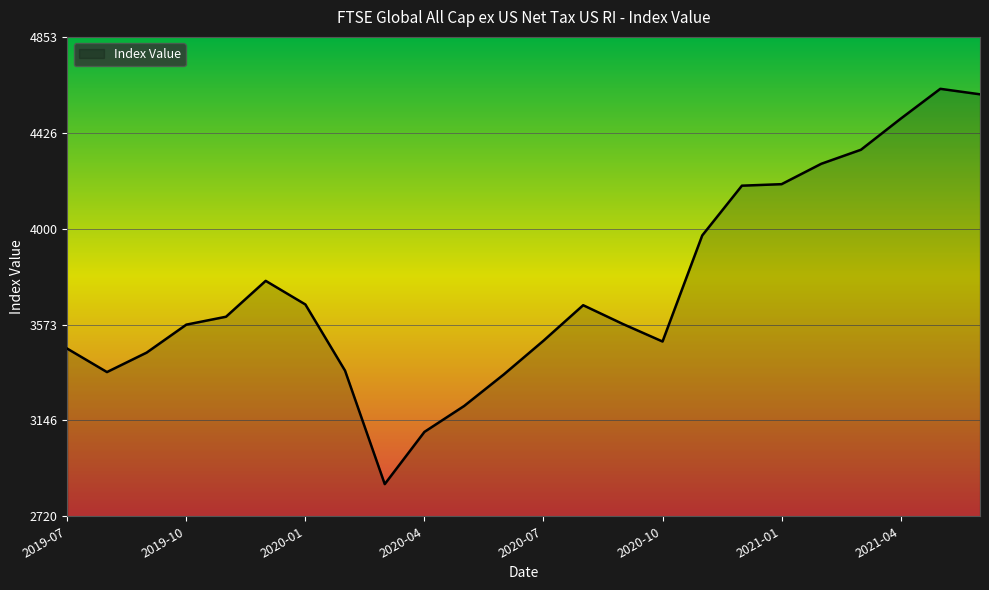

What is the difference between the maximum and minimum values?

1759.2